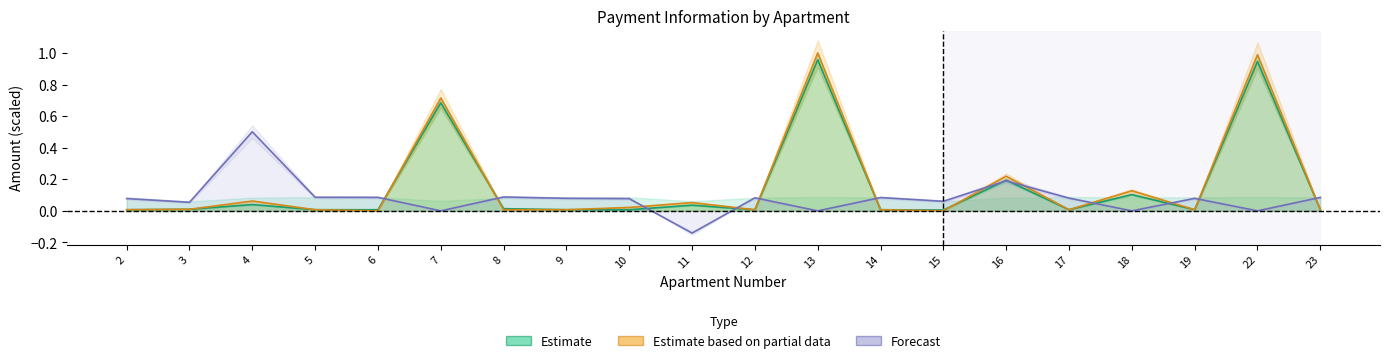

Where is Estimate based on partial data nearest to the value 0?

6